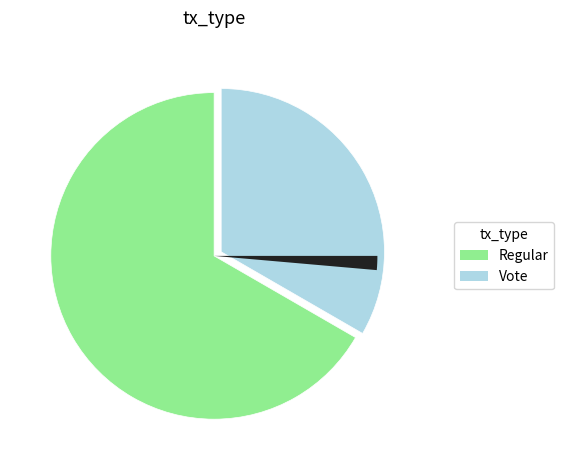

Is there any slice that represents more than half of the pie?

Yes